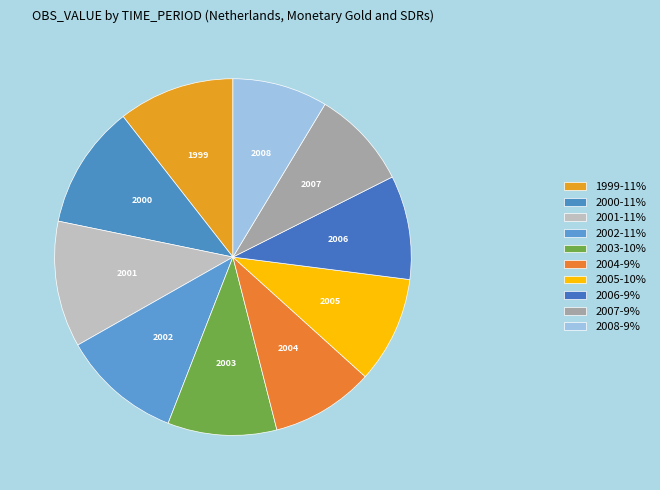

How many segments does this pie chart have?

10